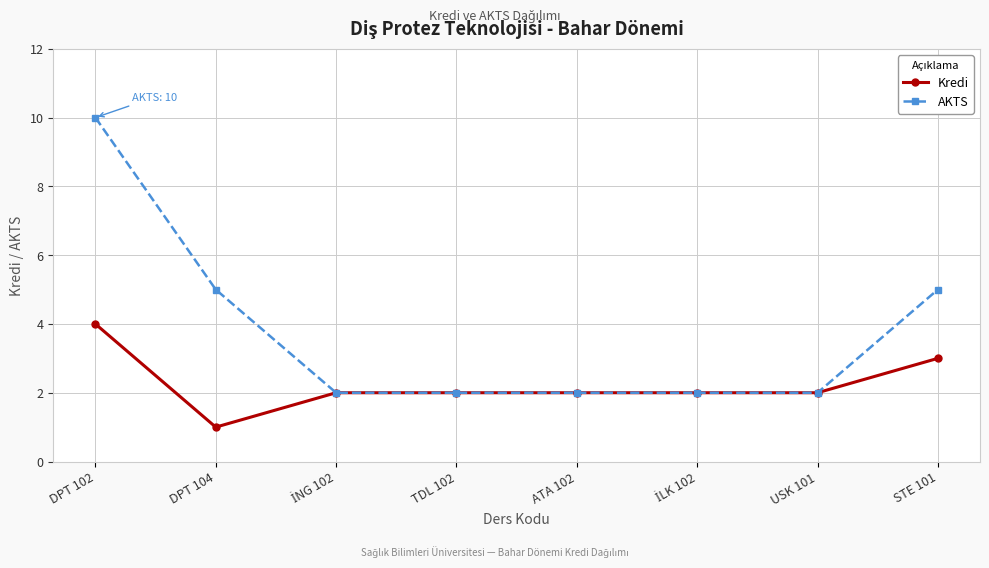

Reading right to left, what are all the values shown in this chart?

Kredi: 3	2	2	2	2	2	1	4
AKTS: 5	2	2	2	2	2	5	10